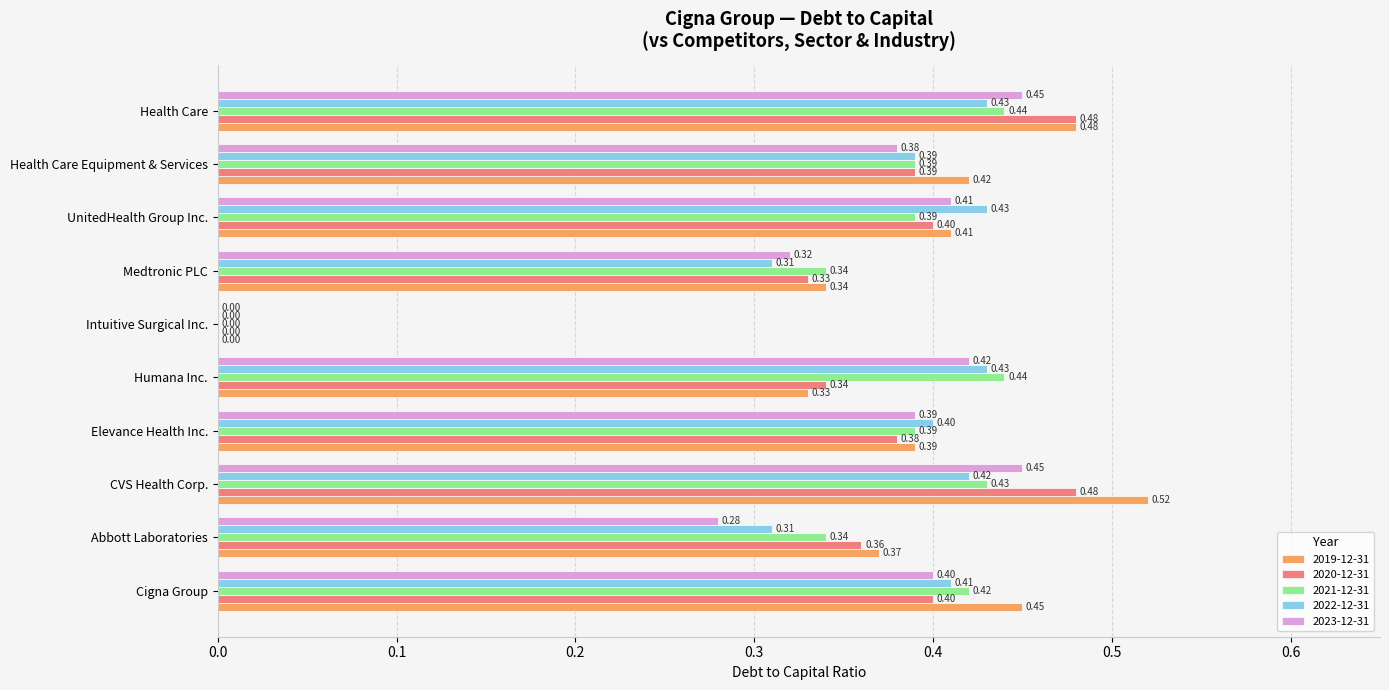

Between Cigna Group and Elevance Health Inc., which series saw the biggest shift?

2019-12-31